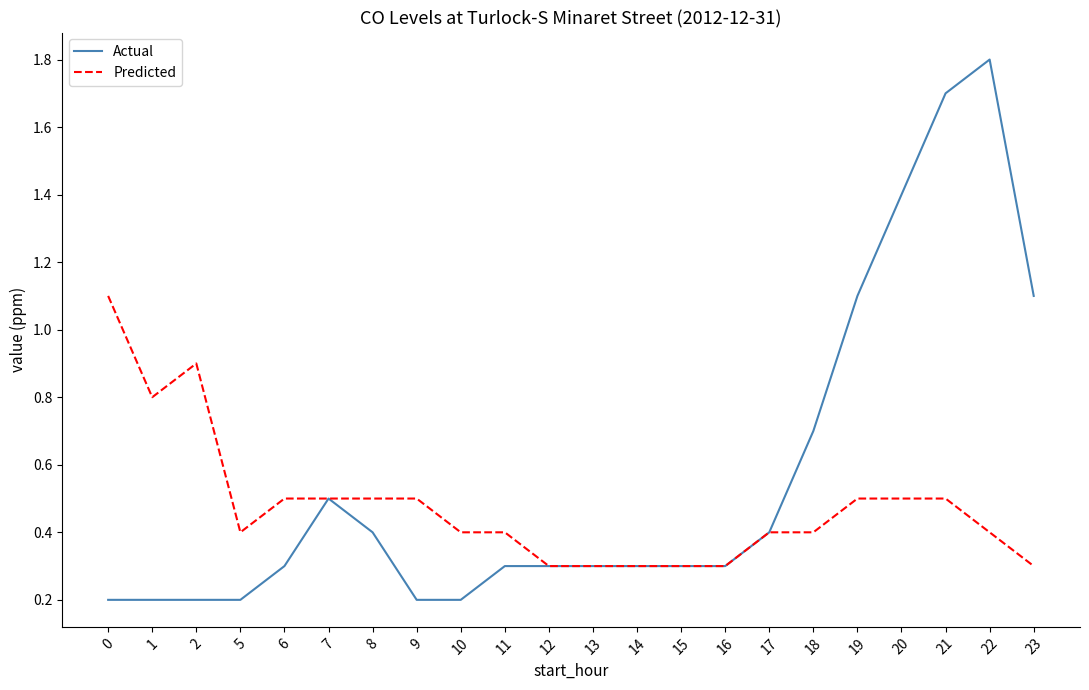

Reading left to right, transcribe all the data shown in this chart.

Actual: 0.2	0.2	0.2	0.2	0.3	0.5	0.4	0.2	0.2	0.3	0.3	0.3	0.3	0.3	0.3	0.4	0.7	1.1	1.4	1.7	1.8	1.1
Predicted: 1.1	0.8	0.9	0.4	0.5	0.5	0.5	0.5	0.4	0.4	0.3	0.3	0.3	0.3	0.3	0.4	0.4	0.5	0.5	0.5	0.4	0.3